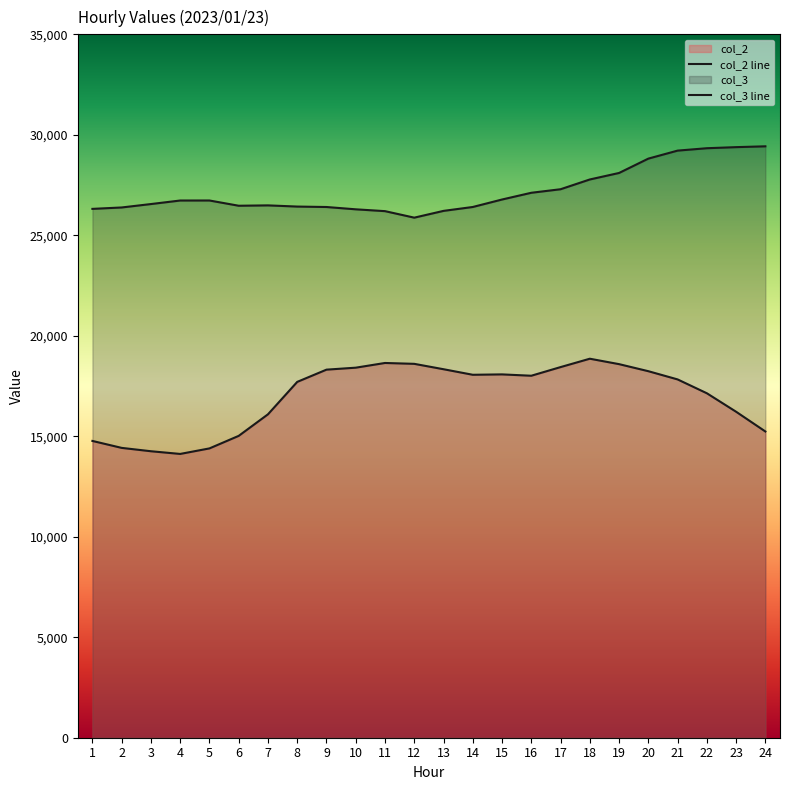

How many values in the col_3 series exceed 26731?

11